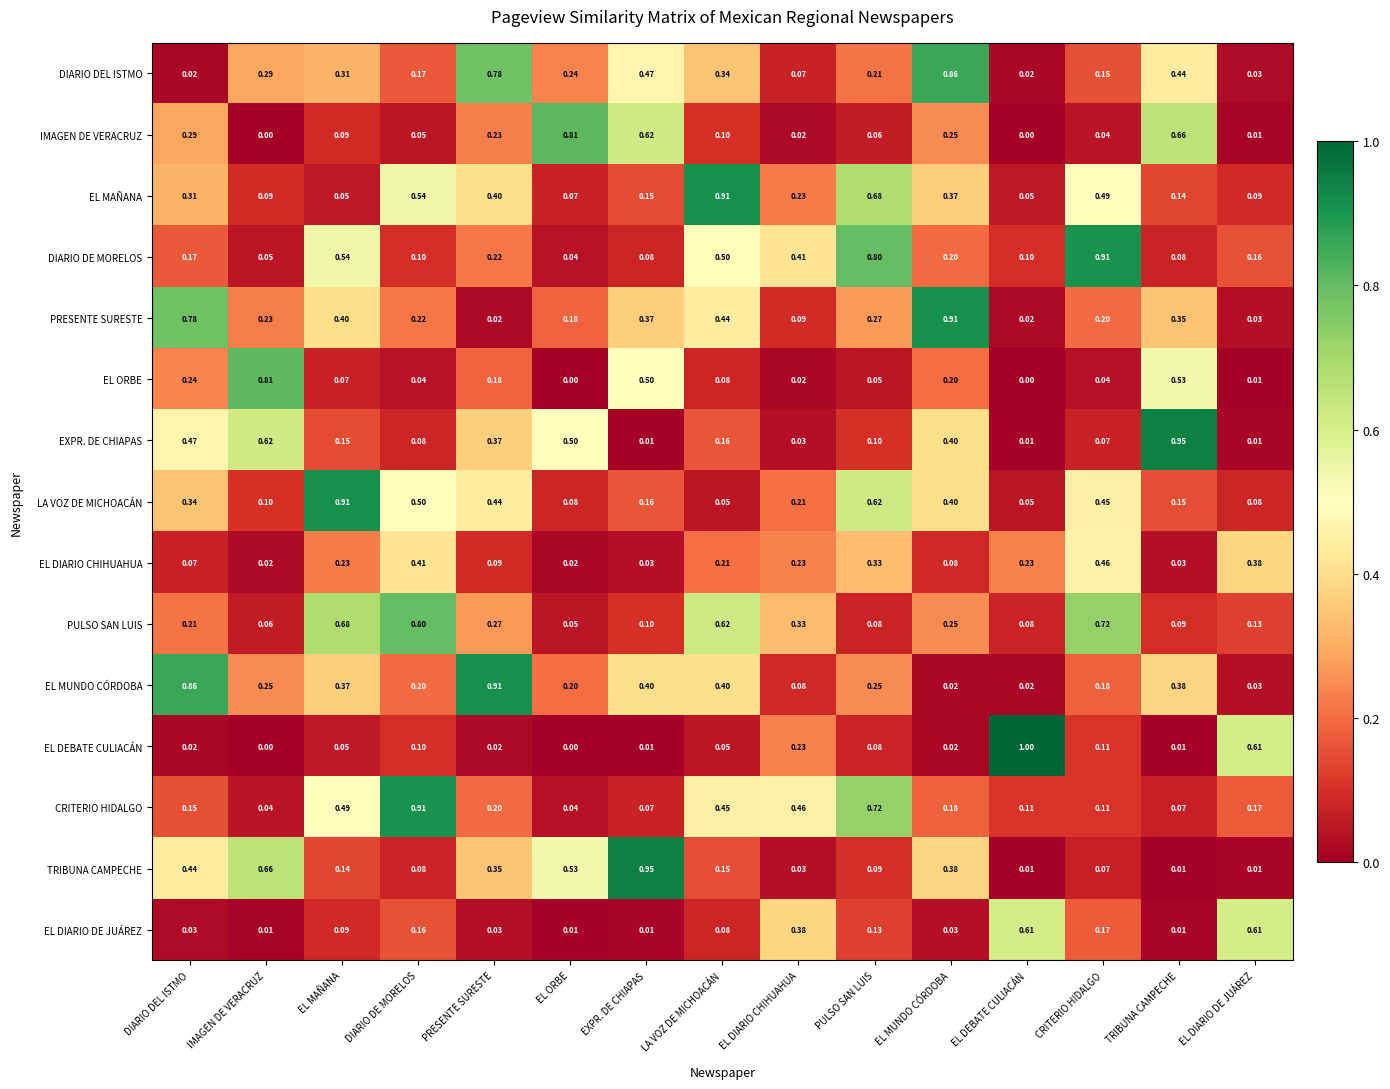

Where is DIARIO DE MORELOS nearest to the value 0?

EL ORBE